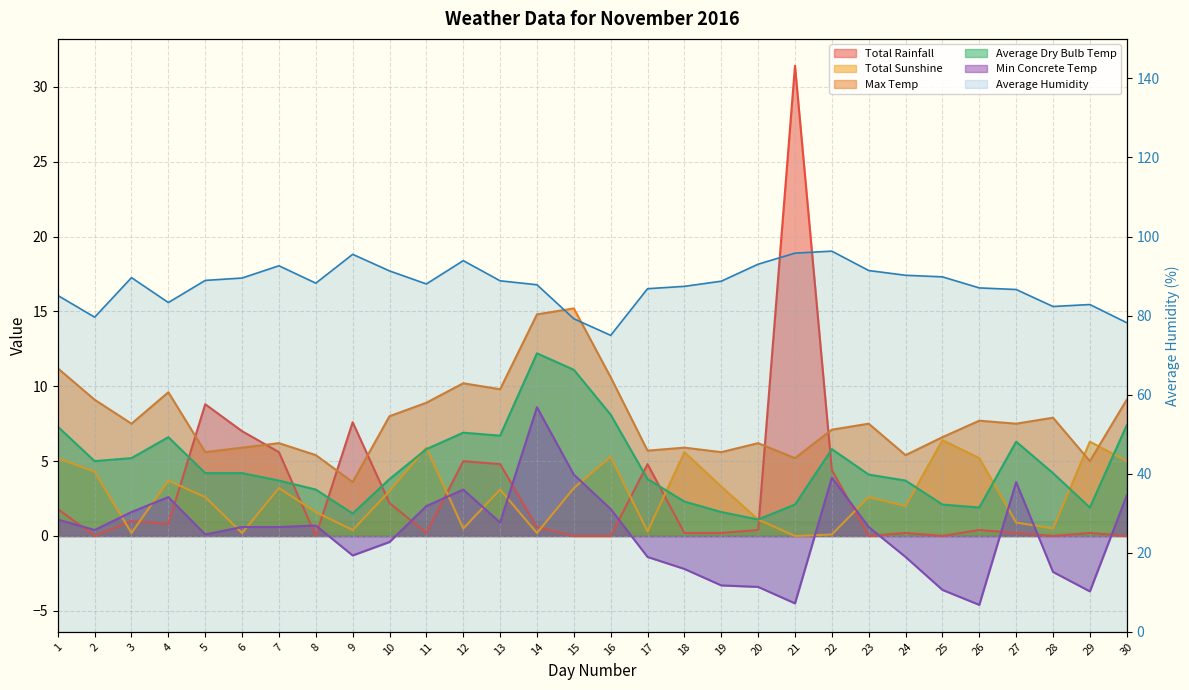

What is the maximum value shown in the chart?

96.3